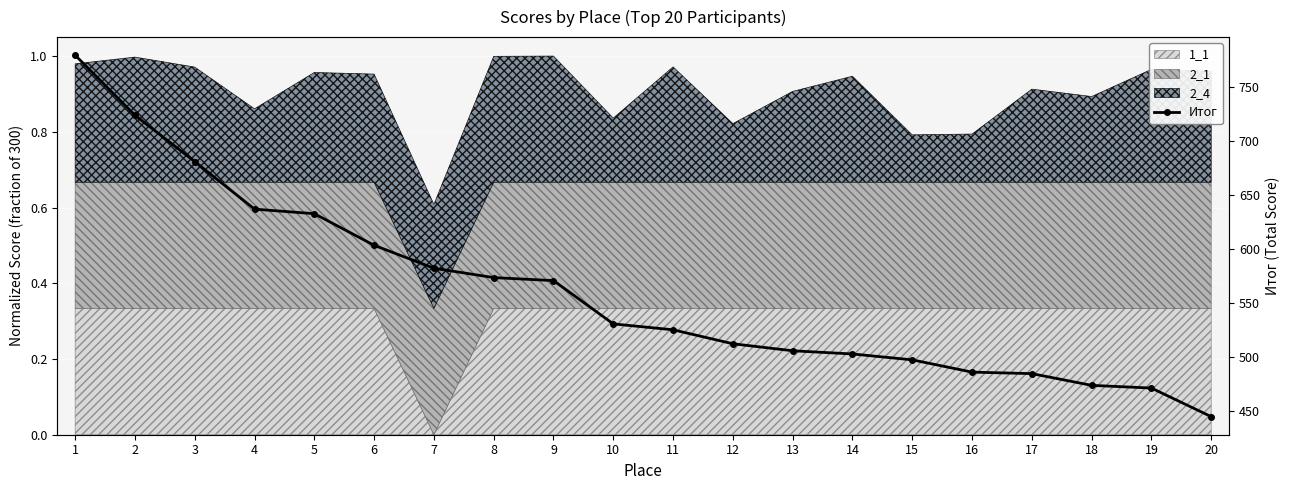

Reading left to right, list all the values displayed in this chart.

779.9	724.2	681.3	637.2	633.0	603.7	582.5	573.8	571.0	530.9	525.4	512.5	506.0	503.0	497.6	486.2	484.8	473.9	471.4	444.9